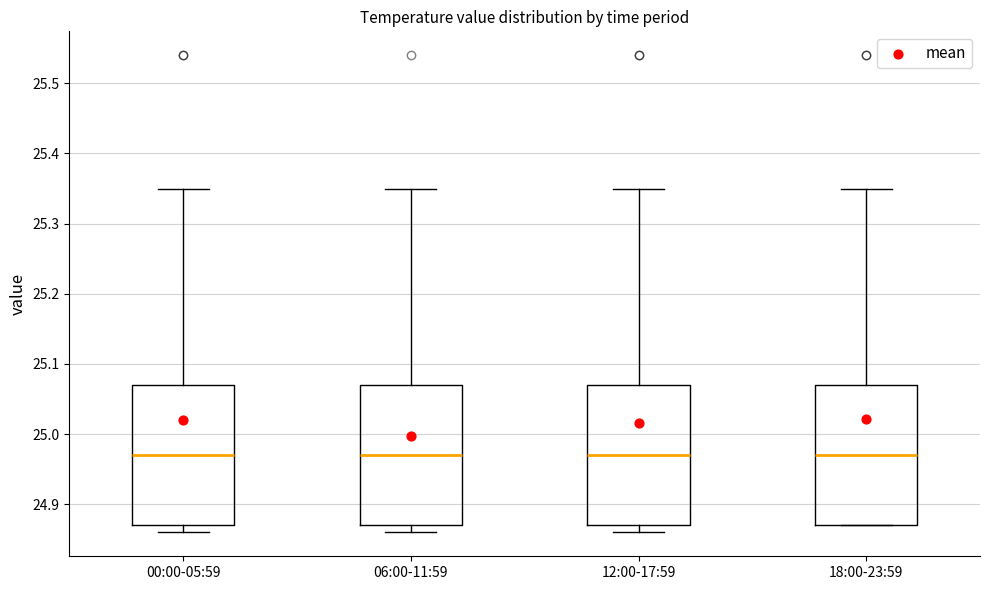

Reading left to right, transcribe this box plot: for each box, give where its median line is, the range the box spans, and where its two whiskers end, as read against the y-axis. The values are not printed on the chart, so give them approximately, as read against the axis.

00:00-05:59: median 24.97, box 24.87 to 25.07, whiskers 24.86 to 25.35
06:00-11:59: median 24.97, box 24.87 to 25.07, whiskers 24.86 to 25.35
12:00-17:59: median 24.97, box 24.87 to 25.07, whiskers 24.86 to 25.35
18:00-23:59: median 24.97, box 24.87 to 25.07, whiskers 24.87 to 25.35